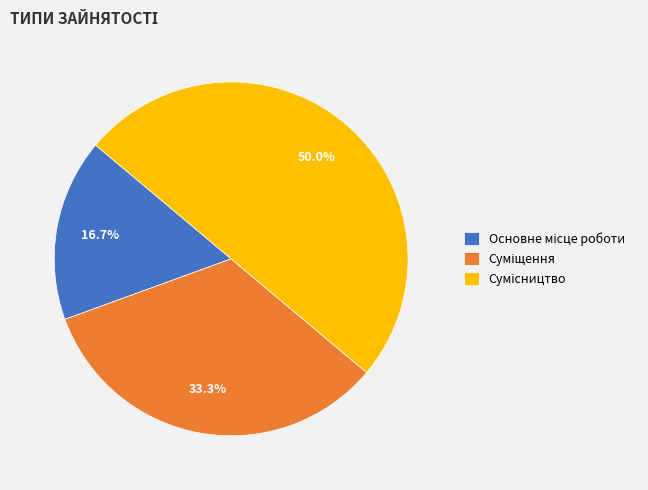

What percentage is the Суміщення slice, to the nearest percent?

33%